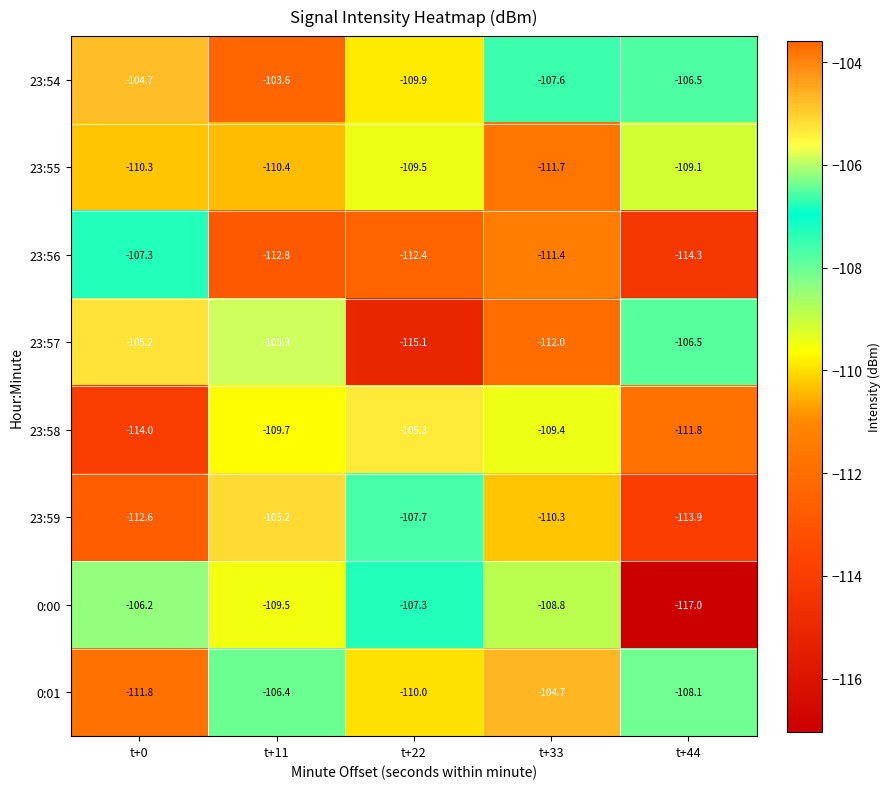

At t+11, list the series in order from largest to smallest.

23:54, 23:59, 23:57, 0:01, 0:00, 23:58, 23:55, 23:56